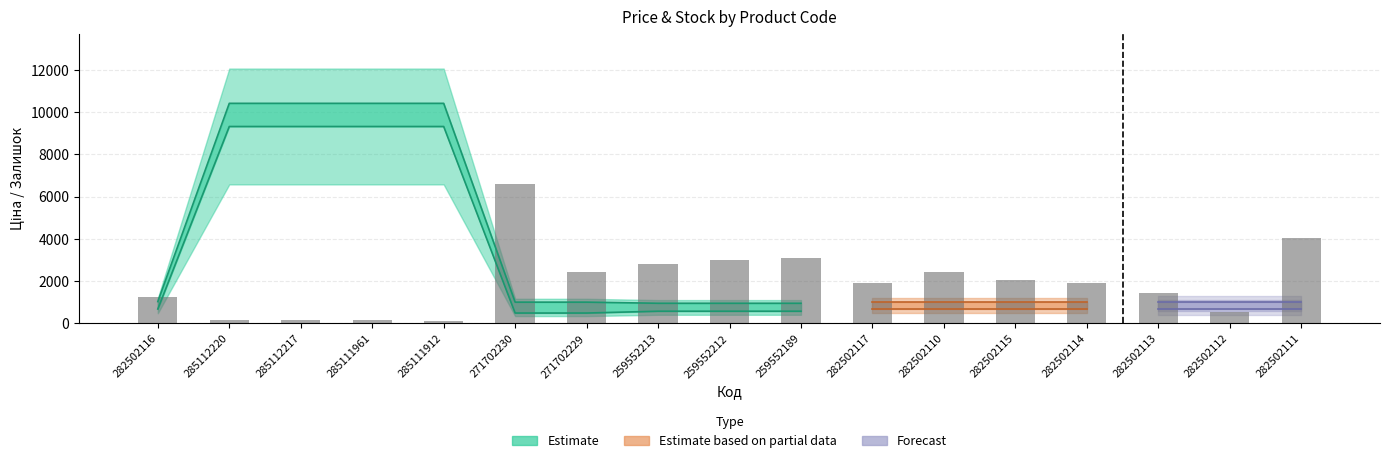

The chart shows a value of 2985.4 at 259552212. True or false?

True